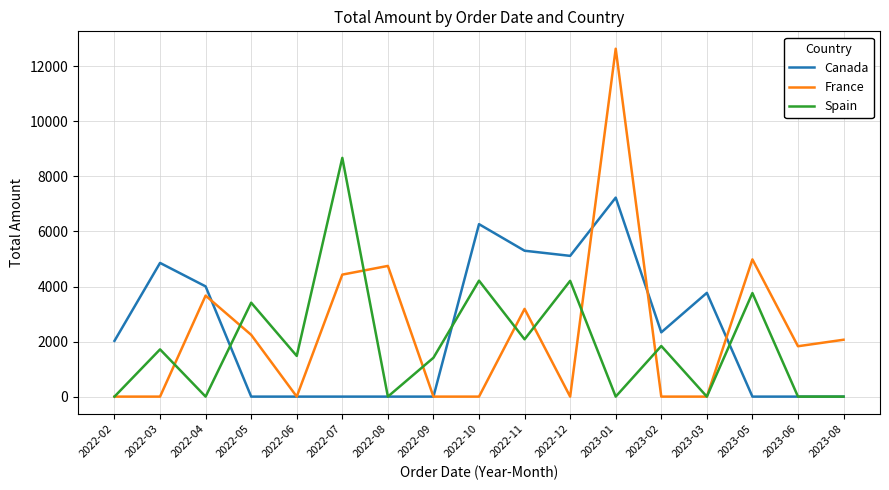

The value of France at 2022-05 is 2244. True or false?

True